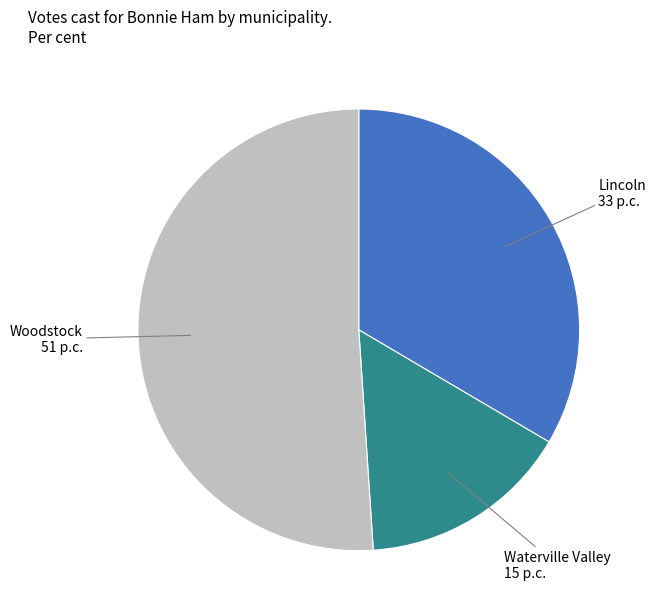

Does any single category account for the majority?

Yes